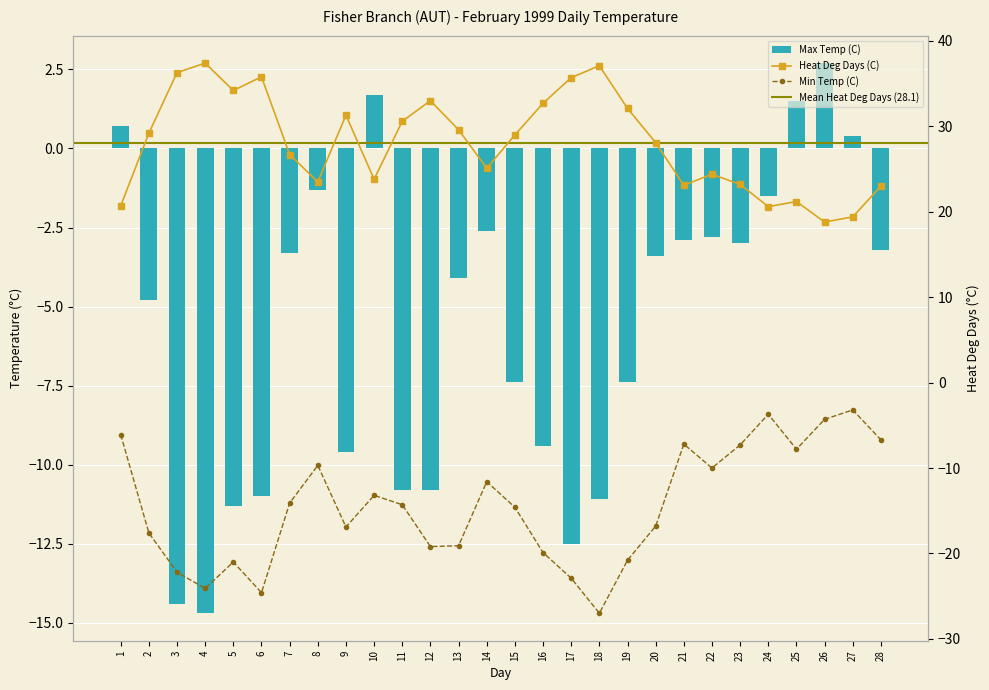

Between 12 and 19, which series saw the biggest shift?

Max Temp (C)